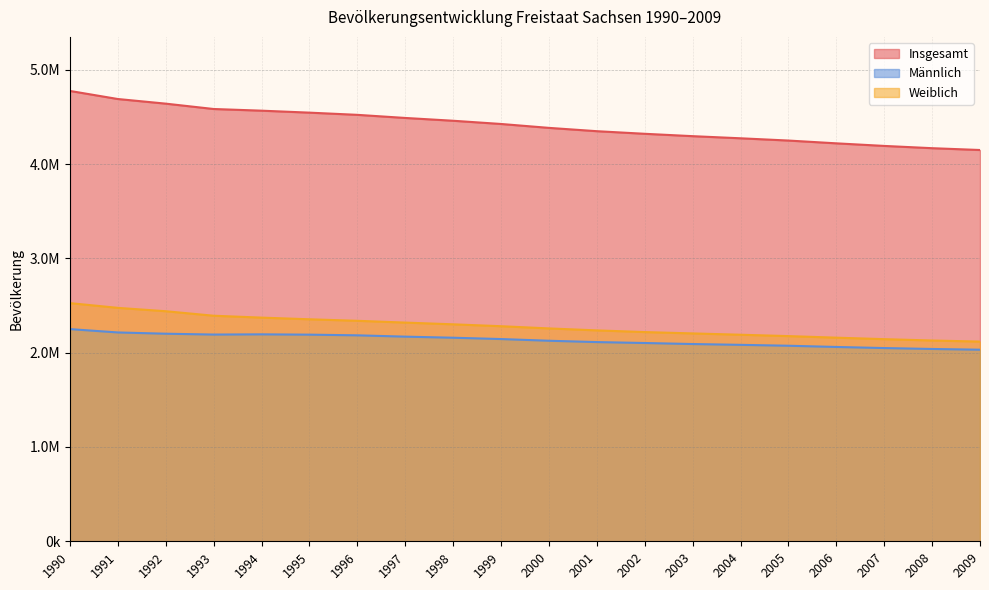

At 2005, list the series in order from smallest to largest.

Männlich, Weiblich, Insgesamt